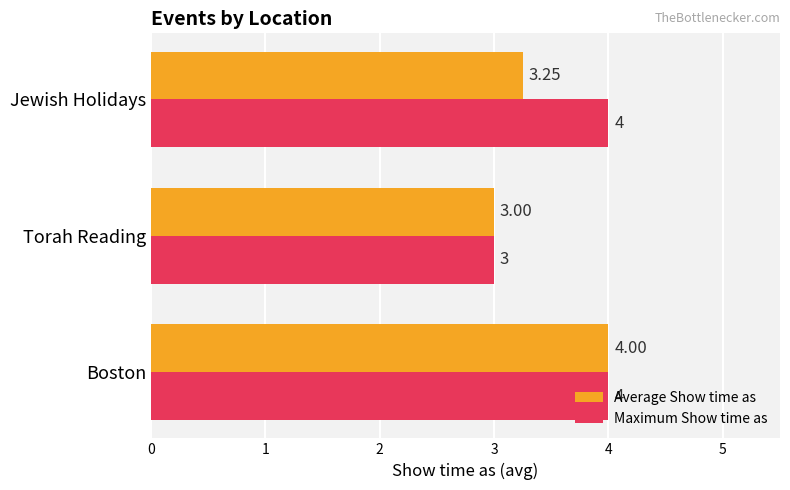

At Jewish Holidays, list the series in order from smallest to largest.

Average Show time as, Maximum Show time as